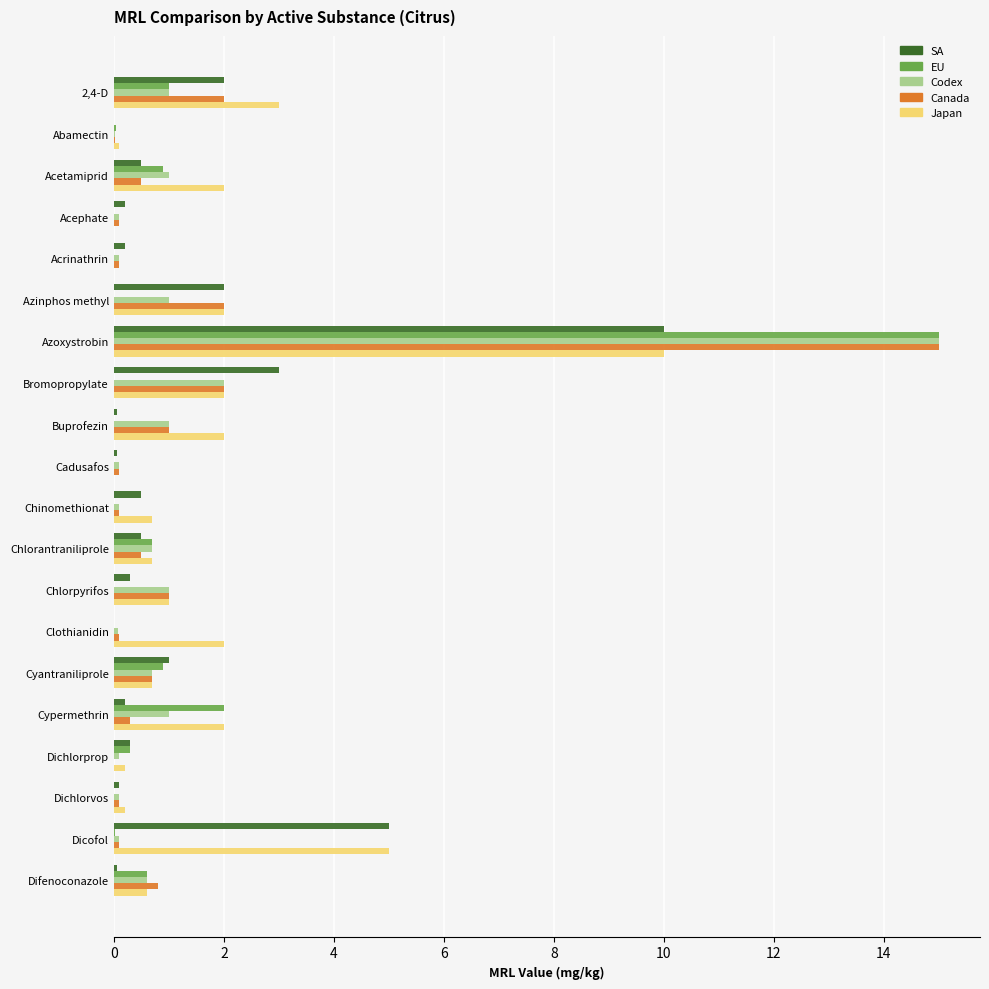

What is the sum of all Japan values?

34.2